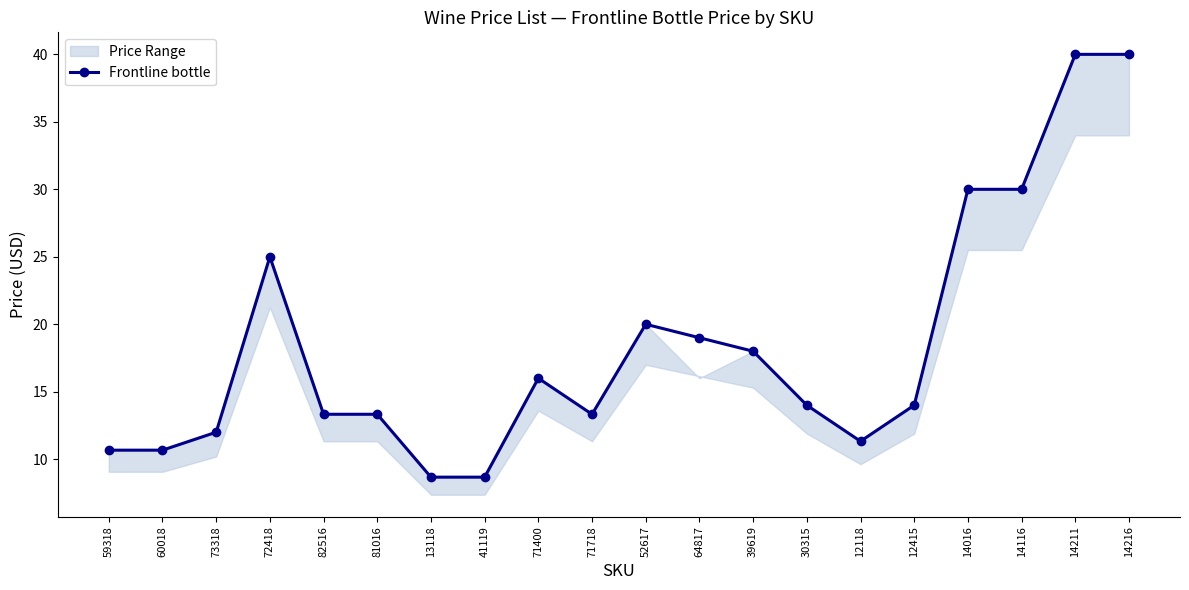

Reading left to right, extract all data points from this chart.

59318=10.7	60018=10.7	73318=12.0	72418=25.0	82516=13.3	81016=13.3	13118=8.7	41119=8.7	71400=16.0	71718=13.3	52617=20.0	64817=19.0	39619=18.0	30315=14.0	12118=11.3	12415=14.0	14016=30.0	14116=30.0	14211=40.0	14216=40.0